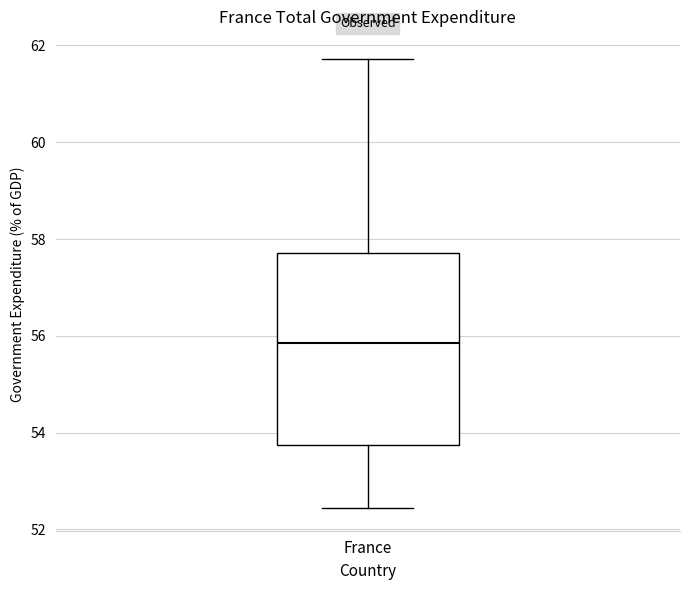

Transcribe this box plot: give where the median line is, the range the box spans, and where the two whiskers end, as read against the y-axis. The values are not printed on the chart, so give them approximately, as read against the axis.

median 55.8, box 53.8 to 57.8, whiskers 52.4 to 61.8